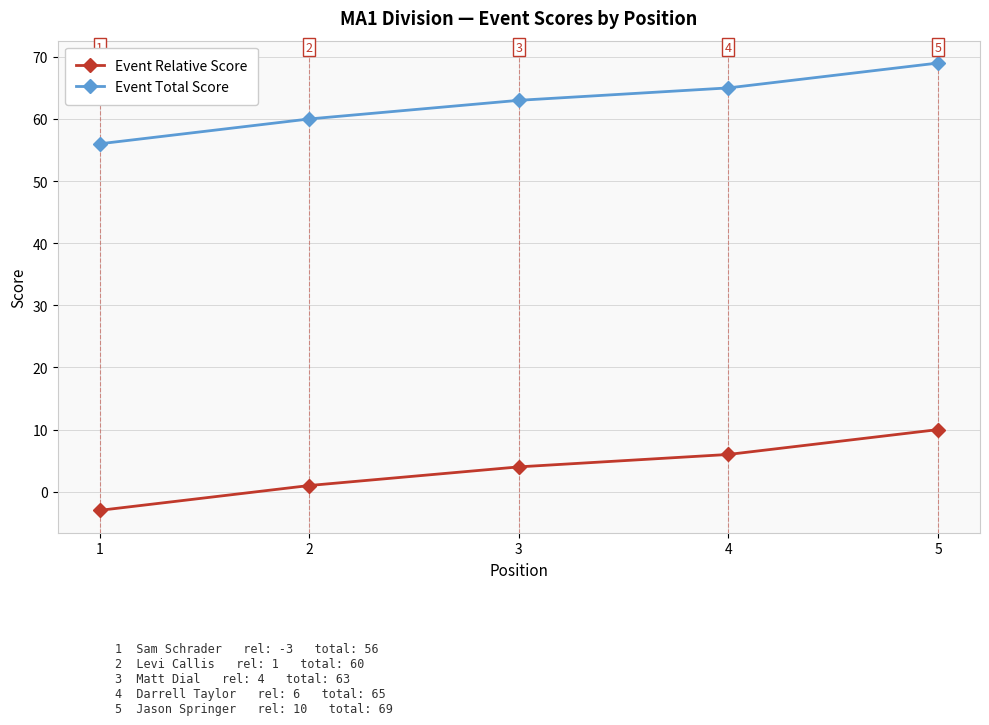

What are all the series names shown in the legend?

Event Relative Score, Event Total Score